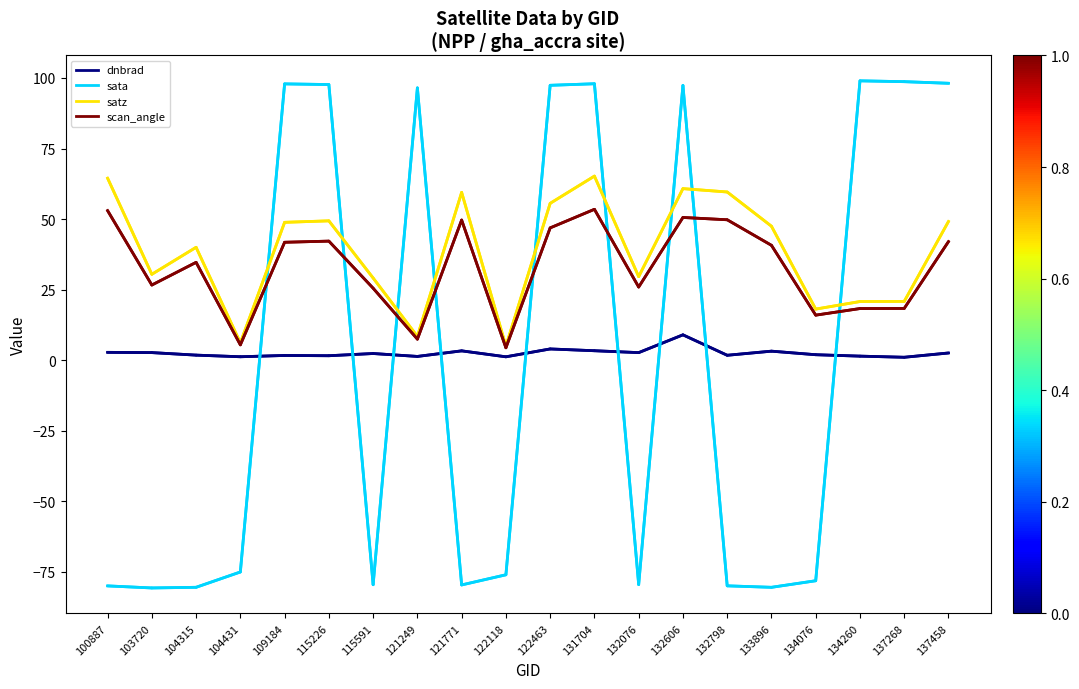

How many series are shown in this chart?

4